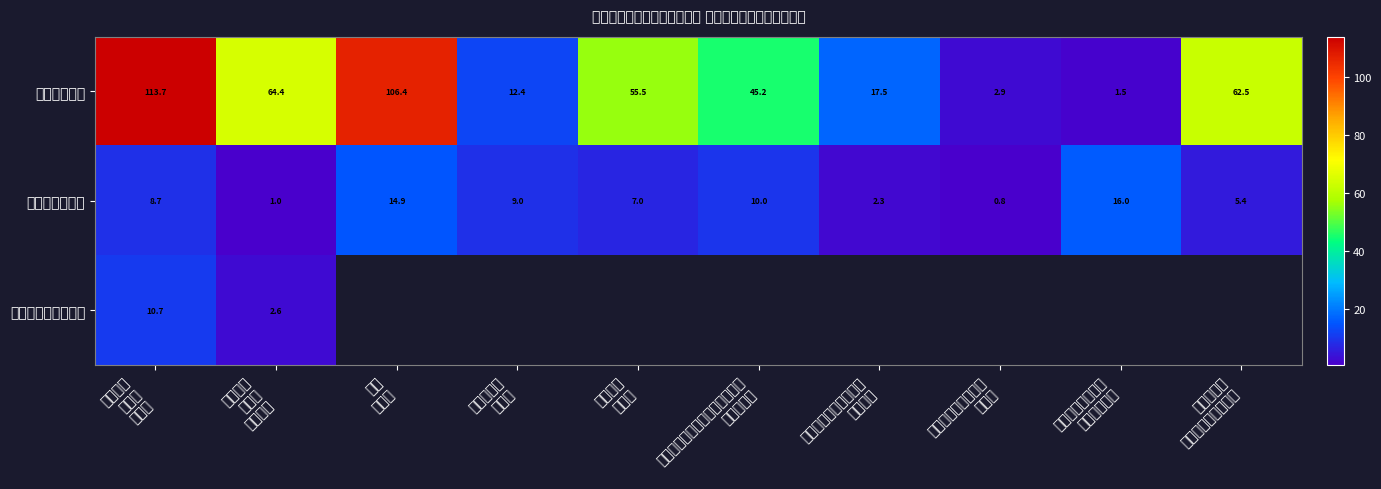

How many values in the 商品和服务支出 series exceed 8?

5